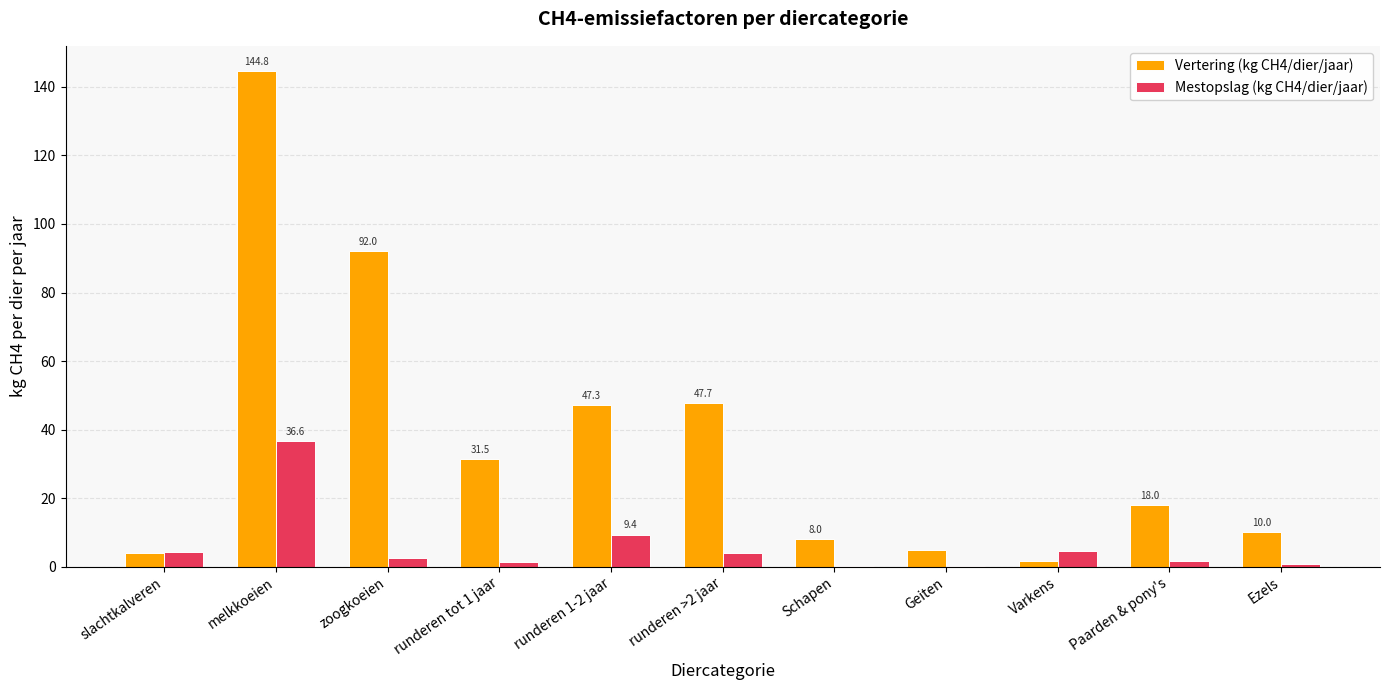

What is the sum of the Mestopslag (kg CH4/dier/jaar) values at runderen tot 1 jaar and zoogkoeien?

4.0